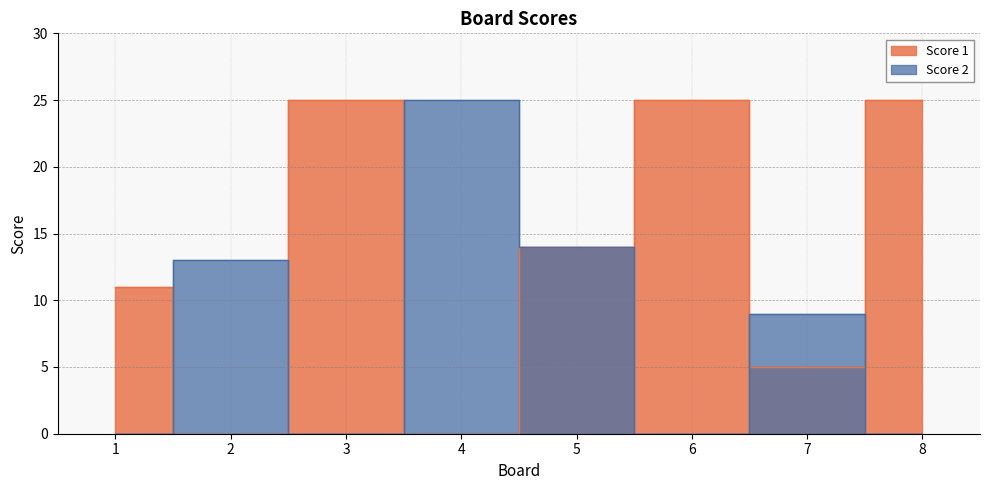

What is the difference between the second highest and second lowest values in the Score 2 series?

14